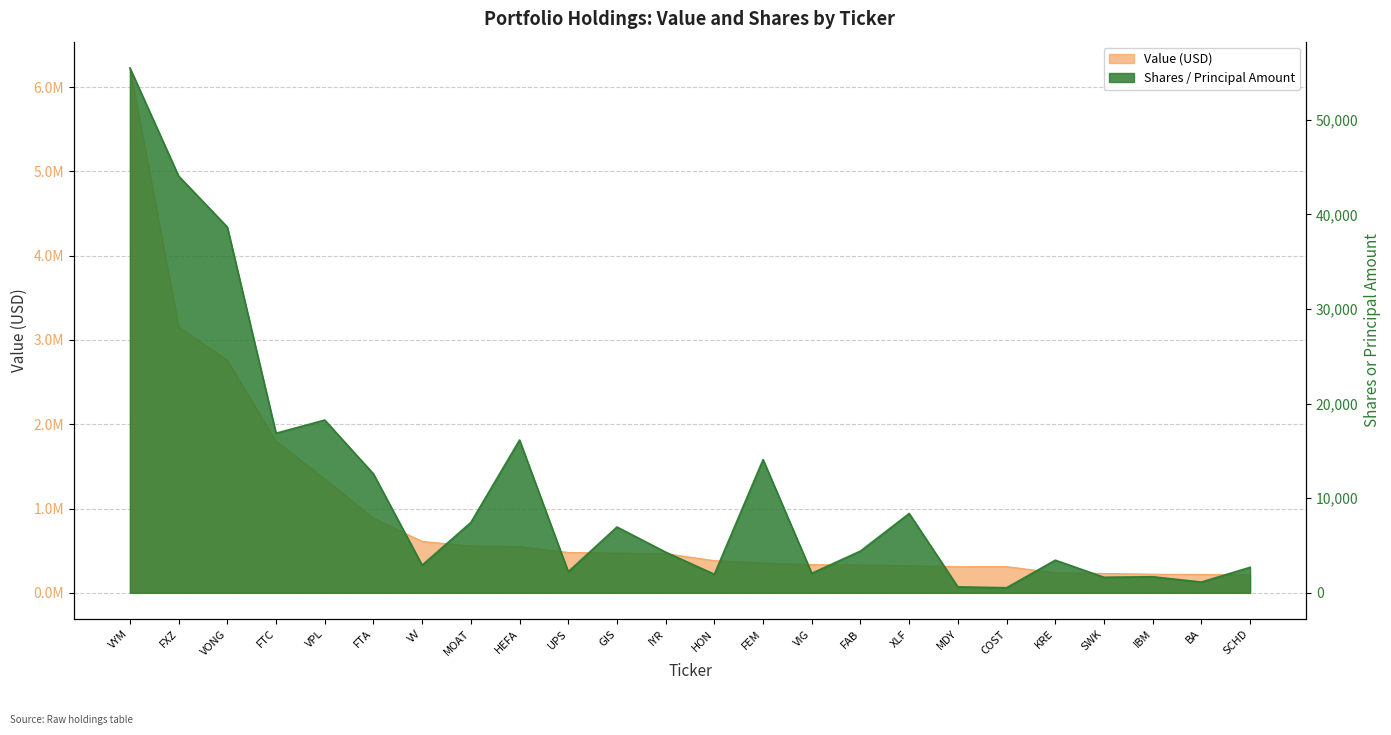

True or false: Value and Shares intersect in this chart.

False